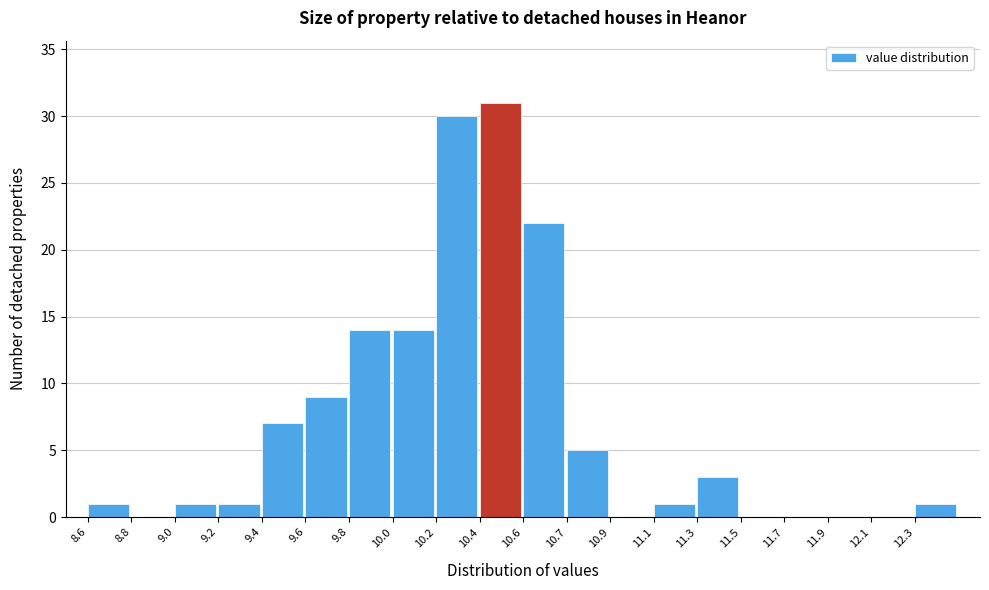

Reading right to left, transcribe all the data shown in this chart.

12.3=1	12.1=0	11.9=0	11.7=0	11.5=0	11.3=3	11.1=1	10.9=0	10.7=5	10.6=22	10.4=31	10.2=30	10.0=14	9.8=14	9.6=9	9.4=7	9.2=1	9.0=1	8.8=0	8.6=1